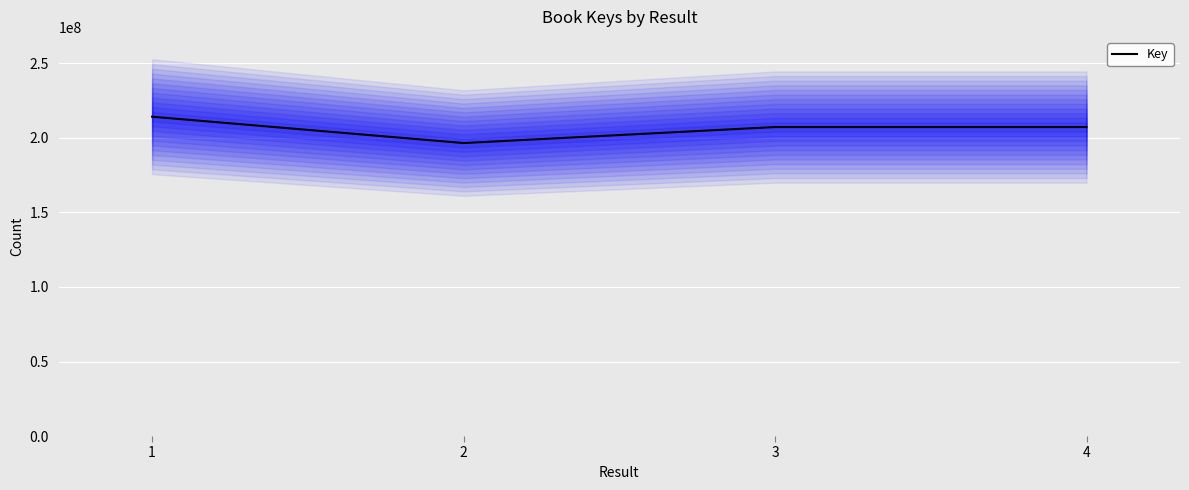

What is the change in value from 1 to 2?

-17671673